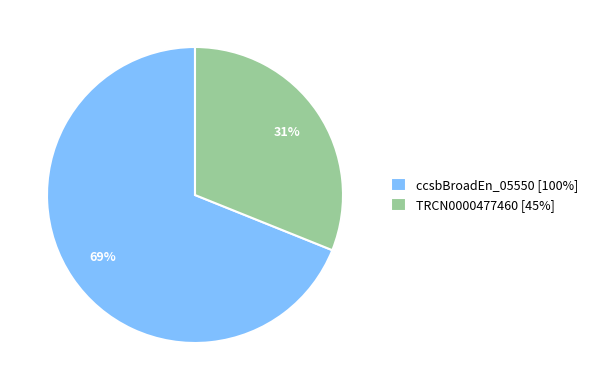

Which slice is the largest?

ccsbBroadEn_05550 [100%]